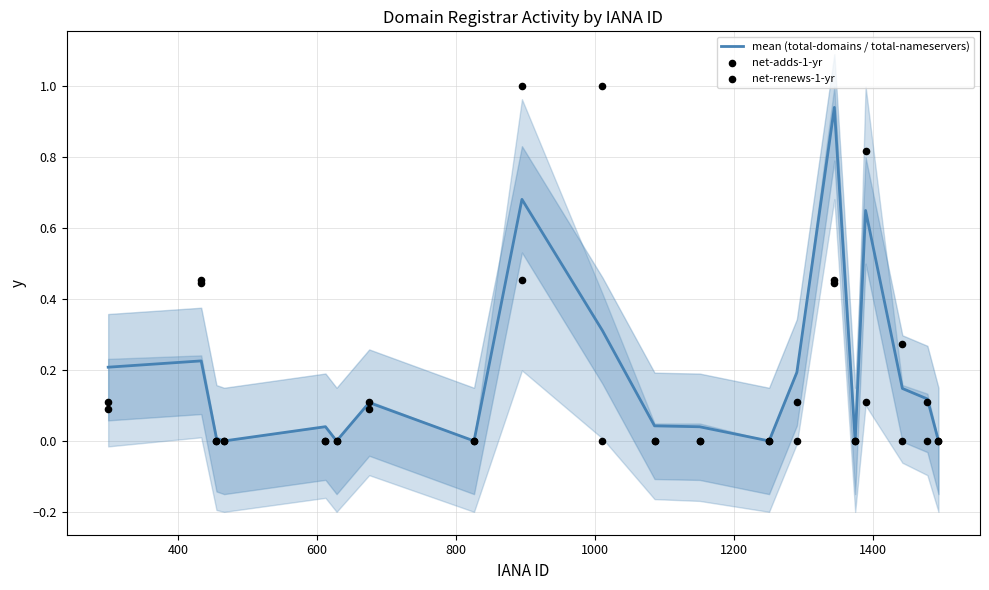

Which series has the widest spread of Y values?

net-adds-1-yr